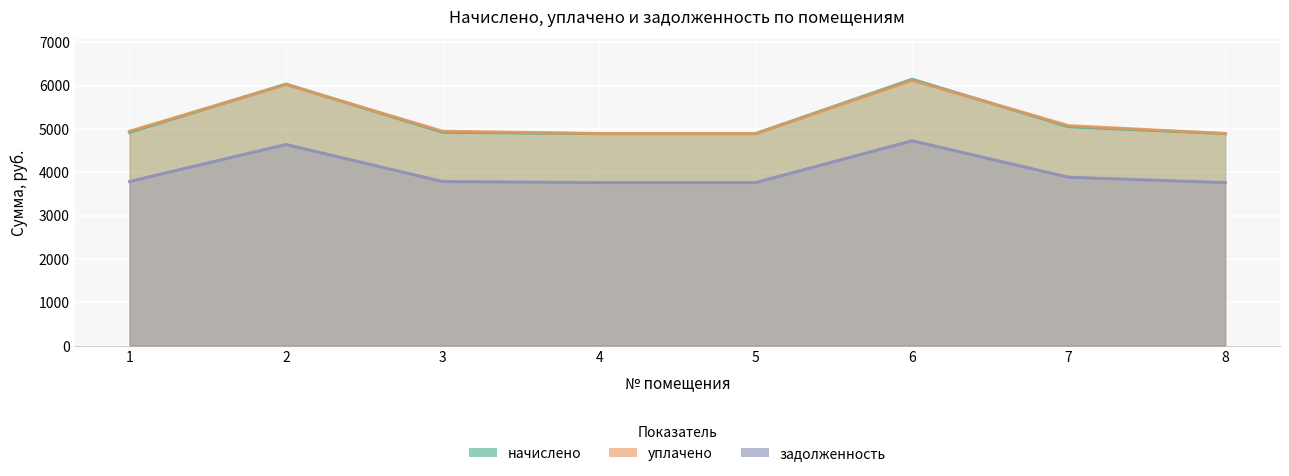

What is the difference between the начислено values at 5 and 2?

1142.9